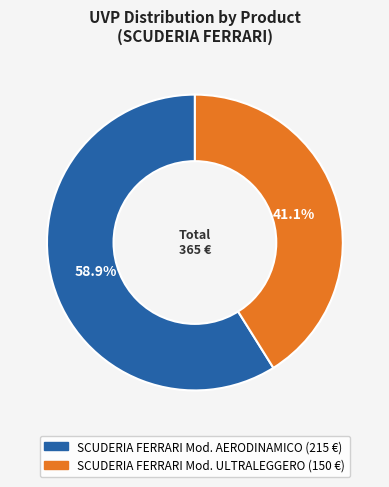

Which category has the smallest portion of the pie?

SCUDERIA FERRARI Mod. ULTRALEGGERO